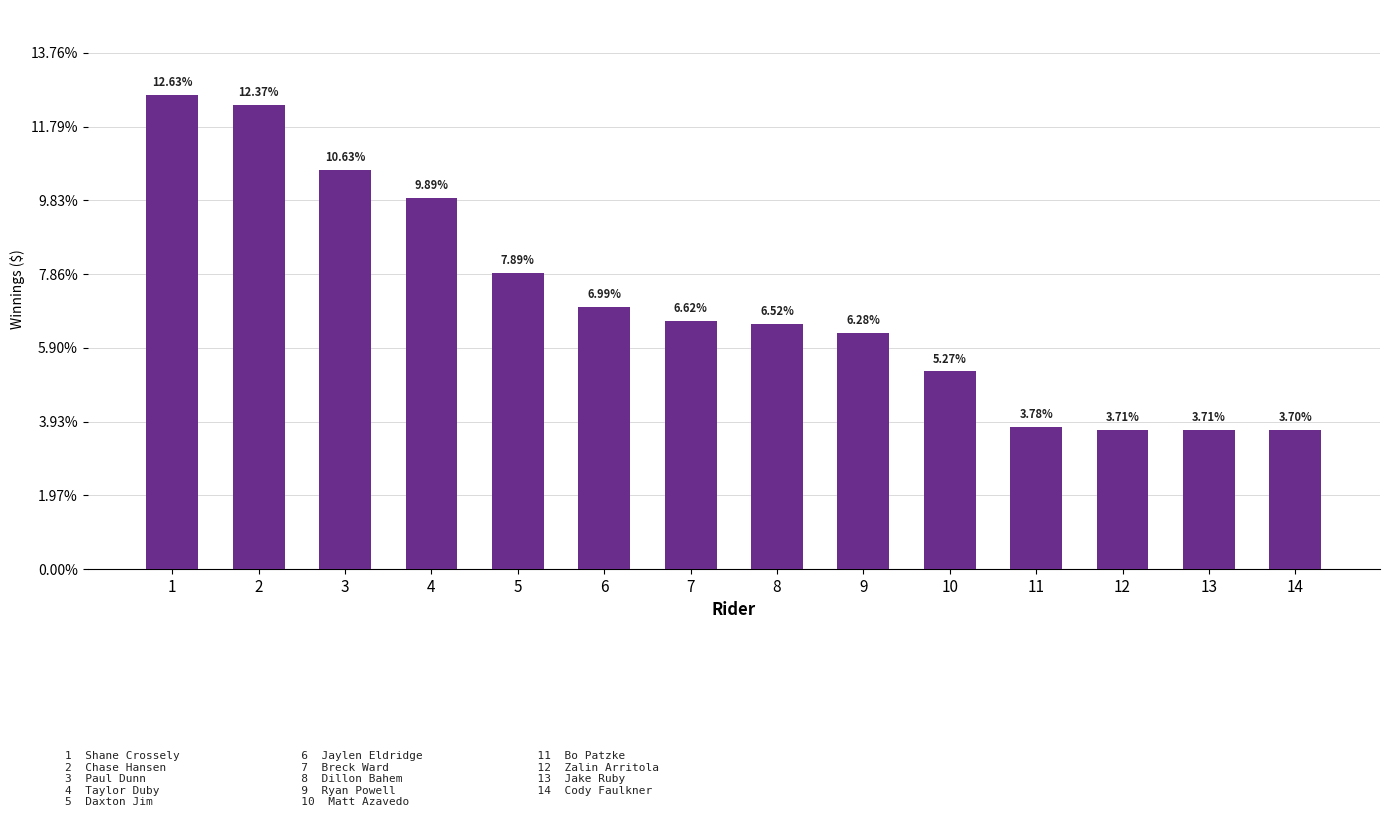

Reading left to right, extract all data points from this chart.

1=6425.9	2=6291.7	3=5411.0	4=5034.8	5=4015.2	6=3558.2	7=3368.5	8=3318.3	9=3197.2	10=2679.0	11=1925.8	12=1888.5	13=1888.1	14=1880.3